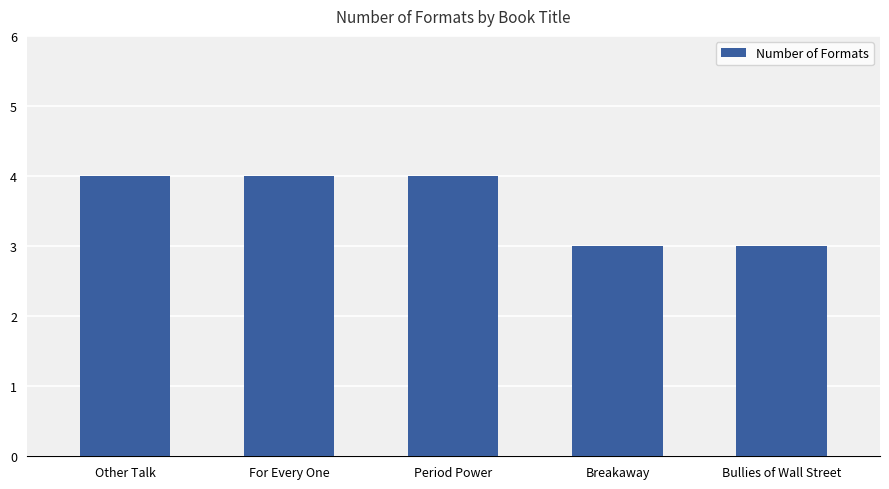

Is it true that the value at Breakaway is 4?

False